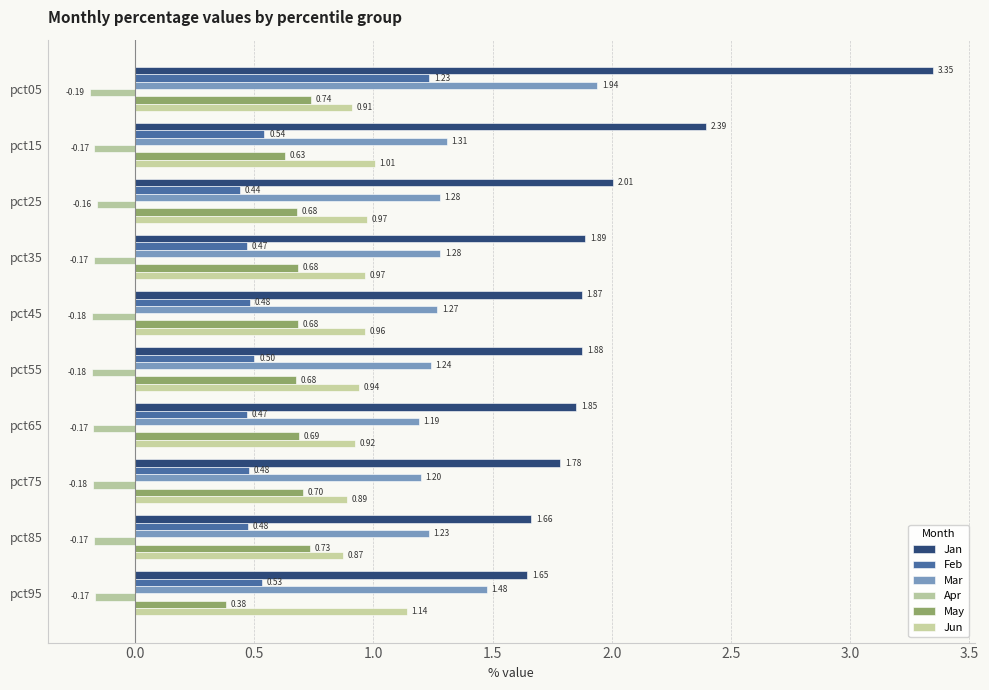

At how many categories does at least one series exceed 0?

10